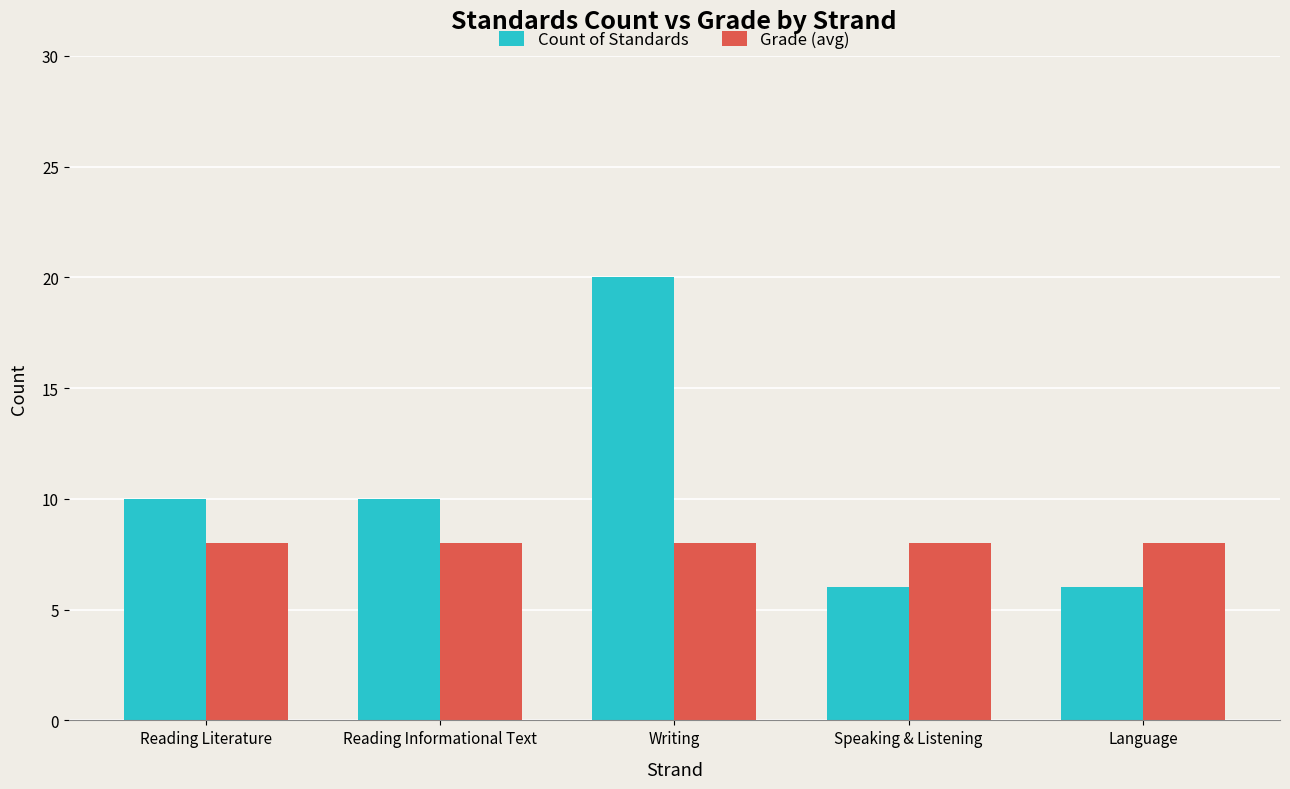

Reading left to right, extract all data points from this chart.

Count of Standards: Reading Literature=10	Reading Informational Text=10	Writing=20	Speaking & Listening=6	Language=6
Grade (avg): Reading Literature=8	Reading Informational Text=8	Writing=8	Speaking & Listening=8	Language=8